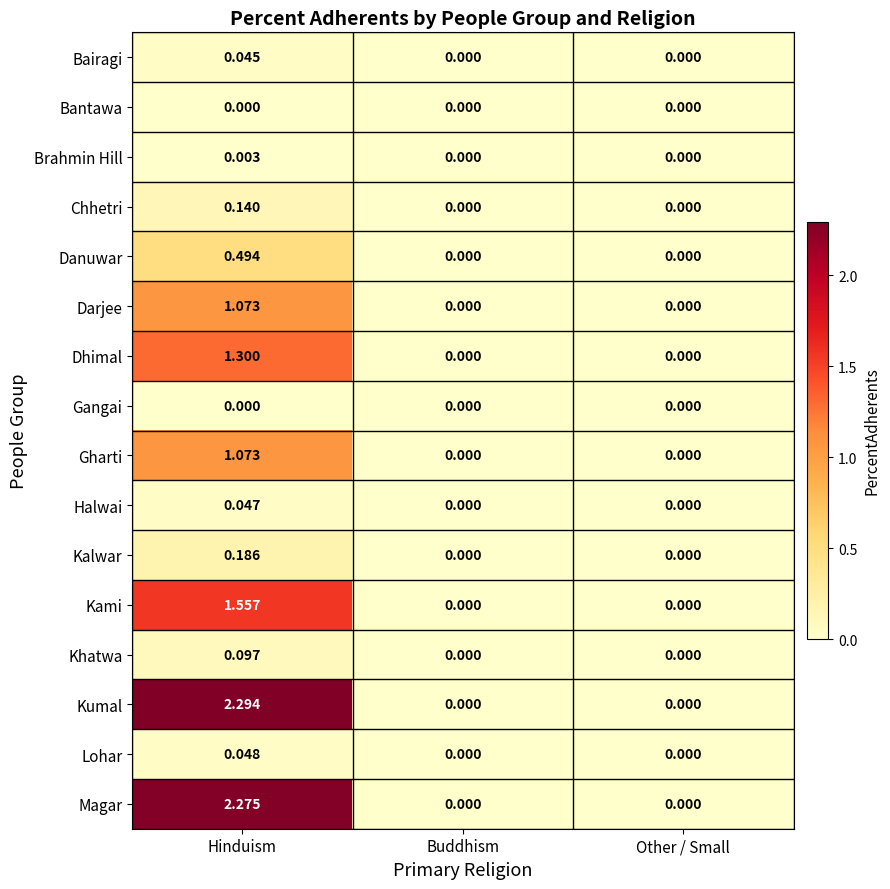

Which series has the largest total across all categories?

Kumal